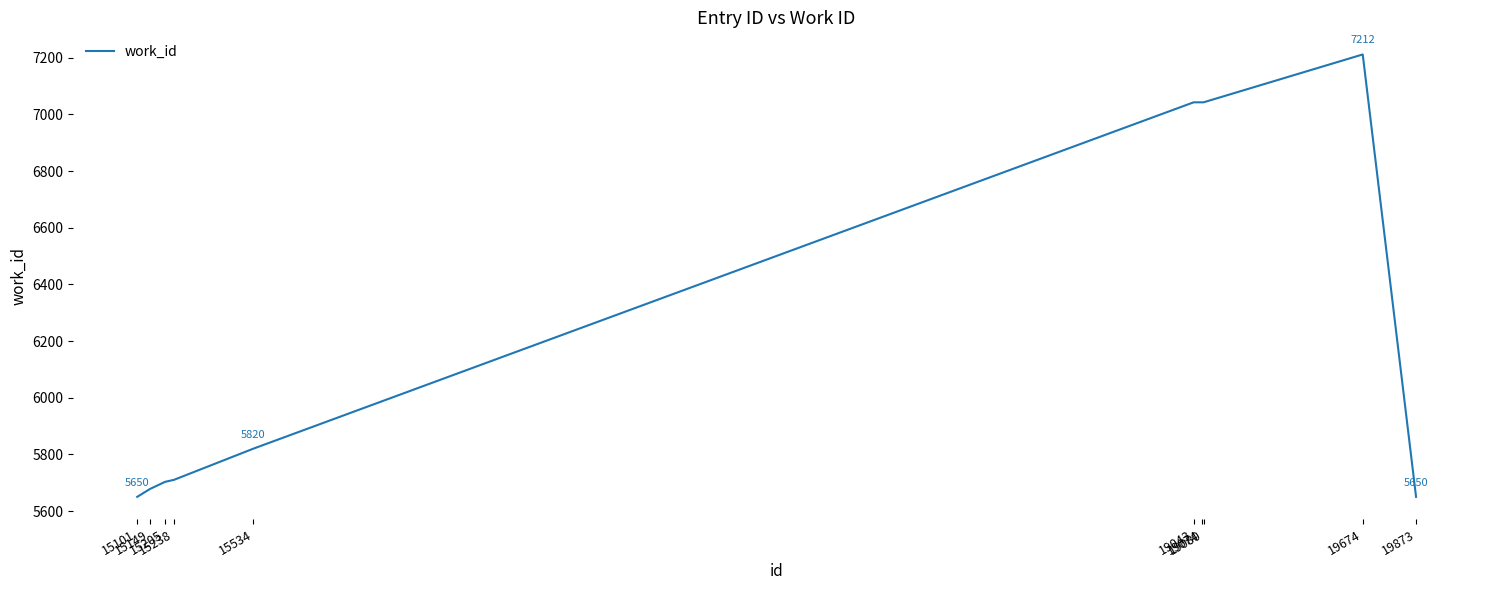

What is the greatest value displayed?

7212